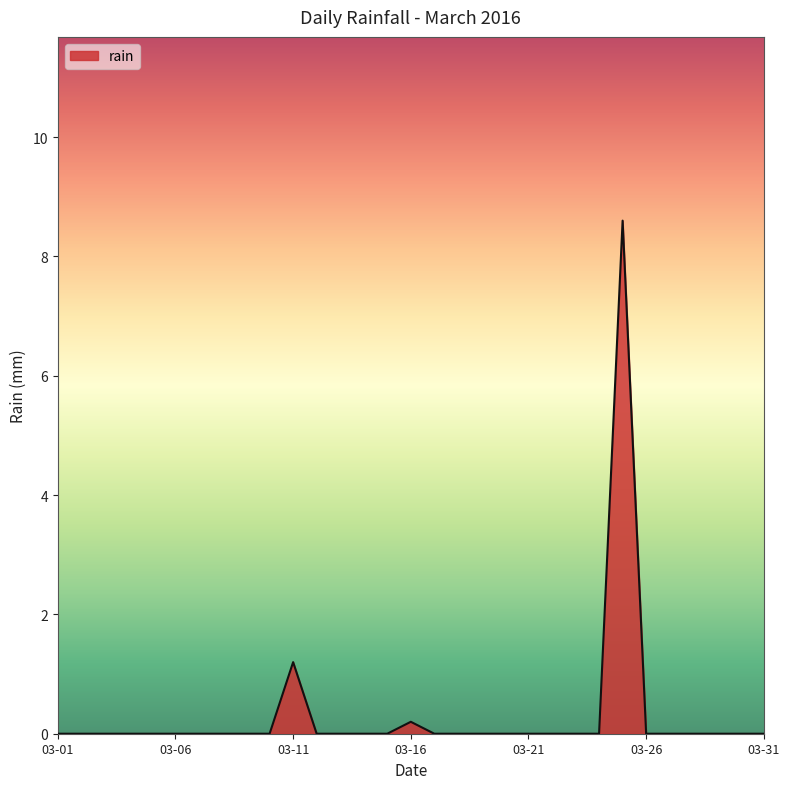

What is the greatest value displayed?

8.6